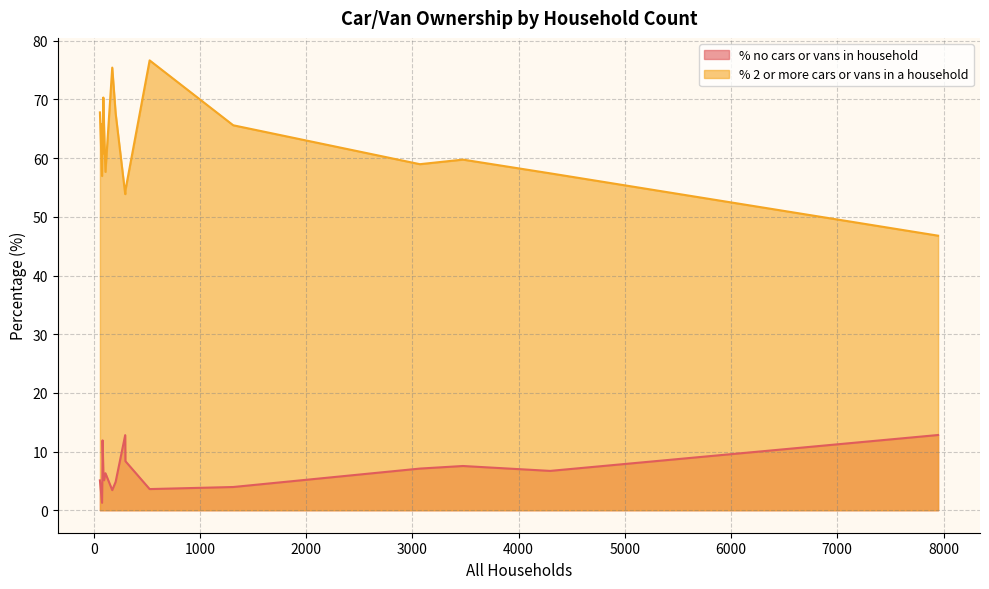

Between 91 and 4297, which is larger?

4297